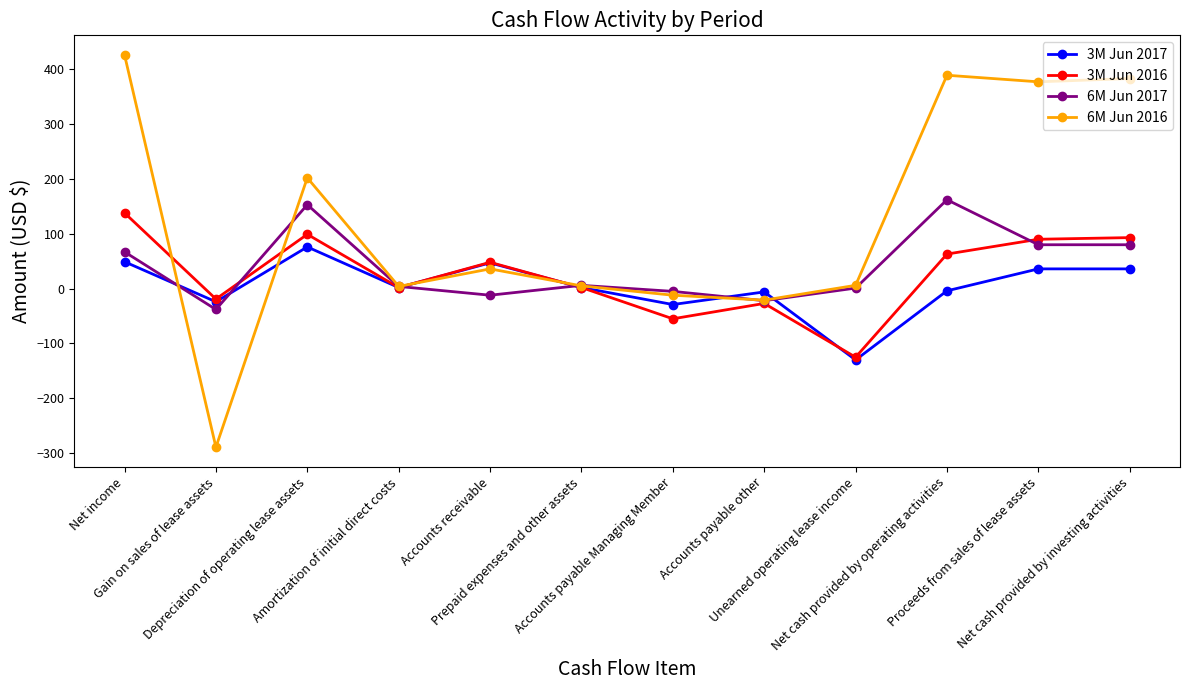

At which category is the sum across all series the highest?

Net income